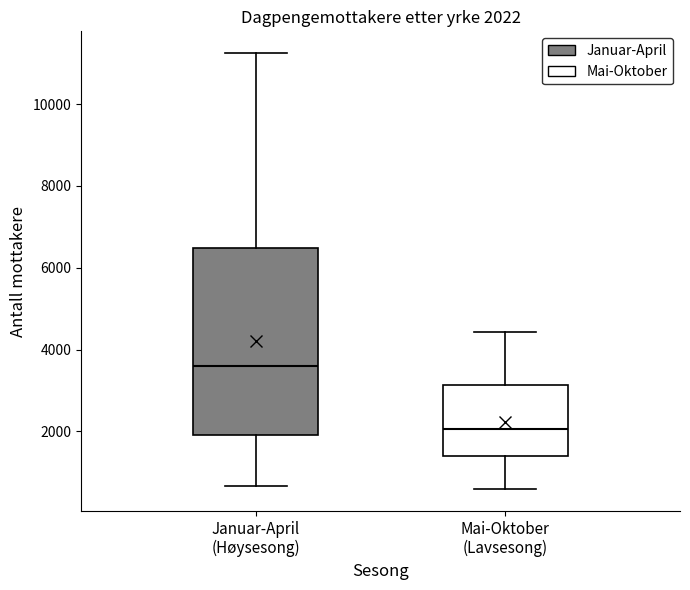

Which box is the tallest, from its lower edge to its upper edge?

Januar-April (Høysesong)